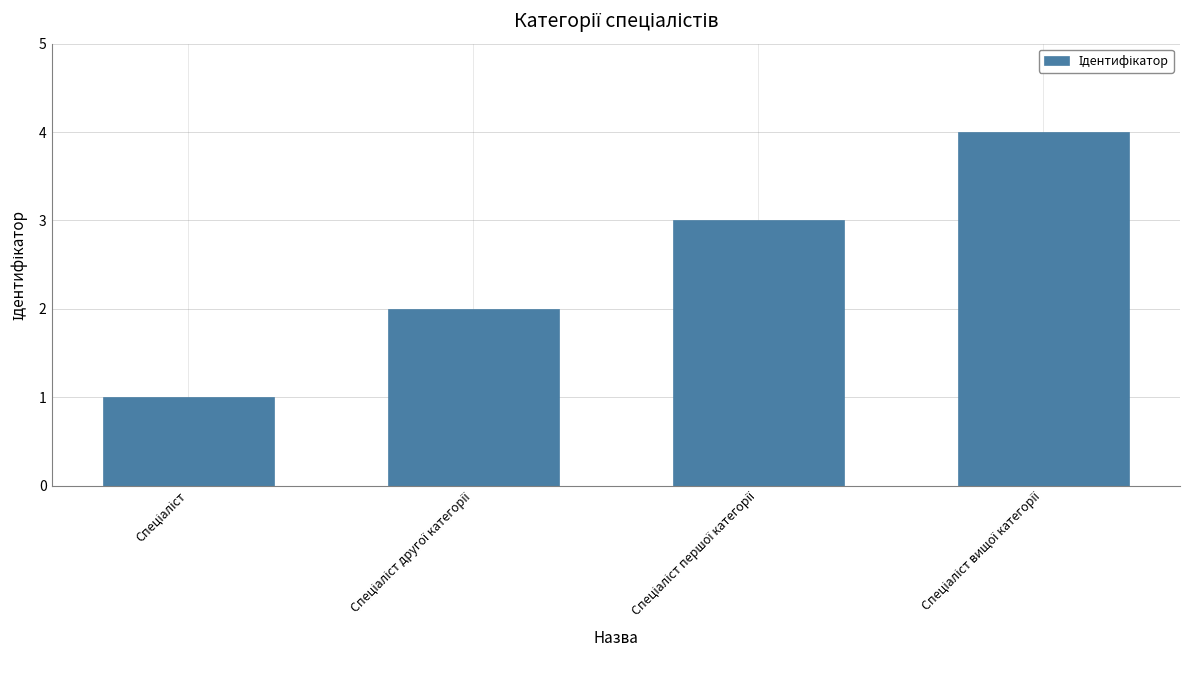

How many bars are there in total?

4